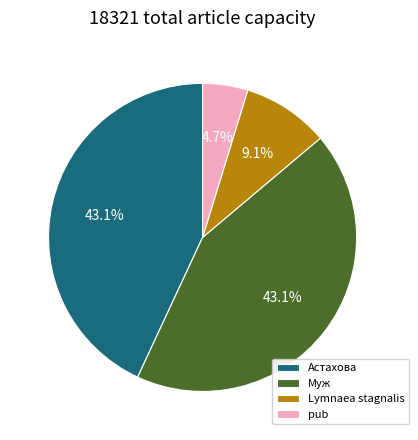

Between pub and Астахова, which is larger?

Астахова